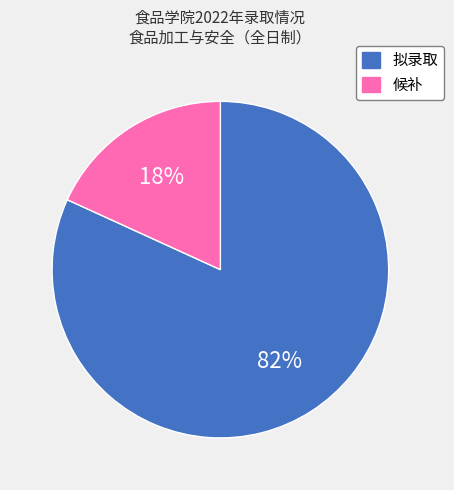

What percentage is the 拟录取 slice, to the nearest percent?

82%